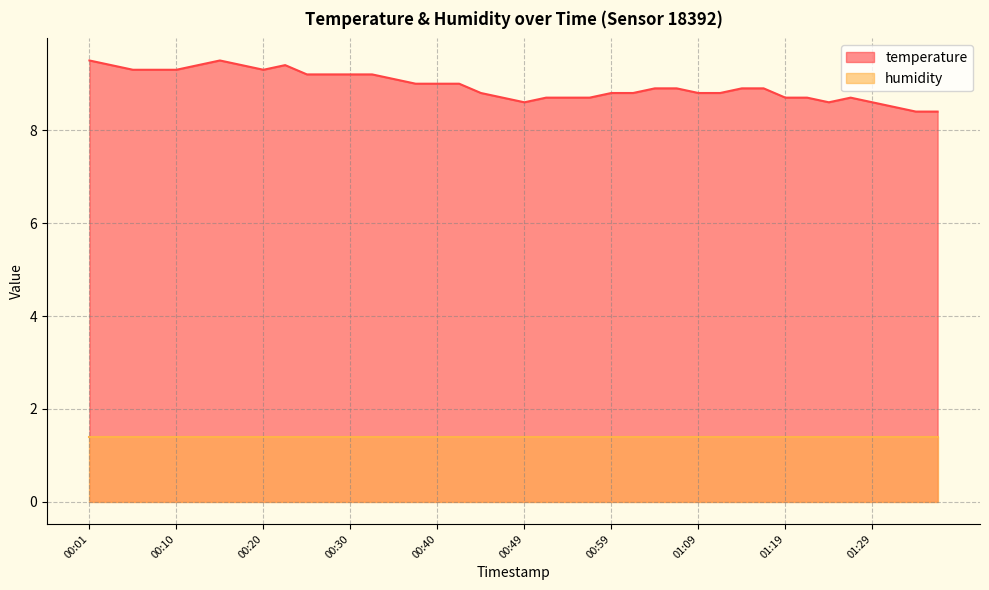

Rank the categories by value from highest to lowest.

00:01, 00:15, 00:03, 00:13, 00:18, 00:23, 00:06, 00:08, 00:10, 00:20, 00:25, 00:27, 00:30, 00:32, 00:35, 00:37, 00:40, 00:42, 01:04, 01:07, 01:14, 01:16, 00:45, 00:59, 01:02, 01:09, 01:11, 00:47, 00:52, 00:54, 00:57, 01:19, 01:21, 01:26, 00:49, 01:24, 01:29, 01:31, 01:33, 01:36